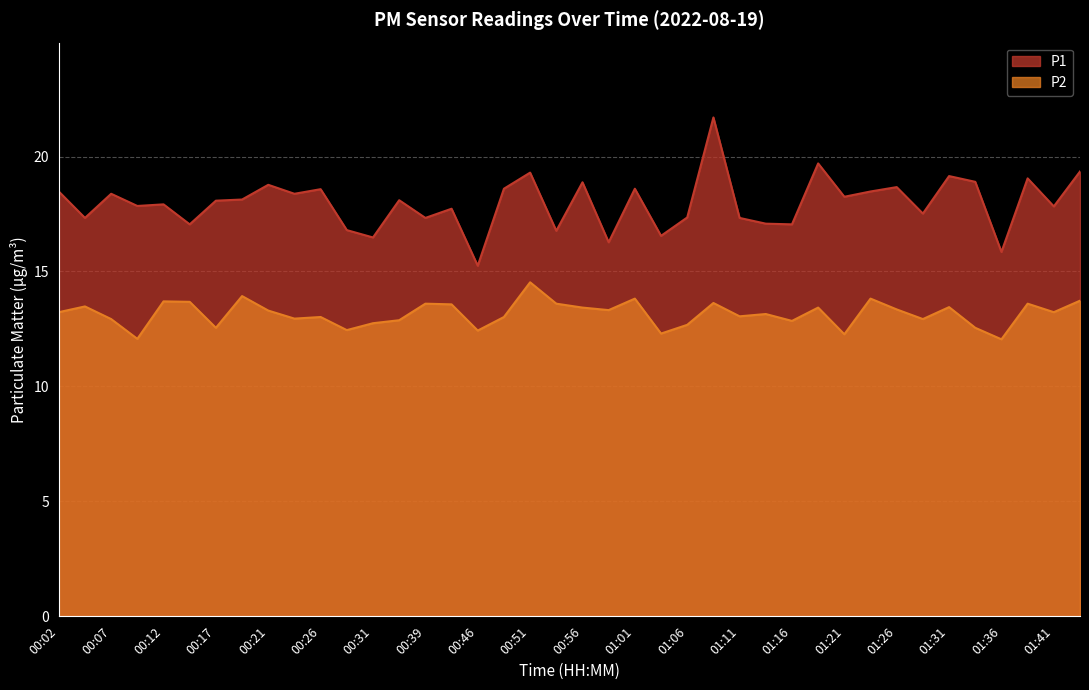

Which series changed the most between 01:18 and 01:33?

P2